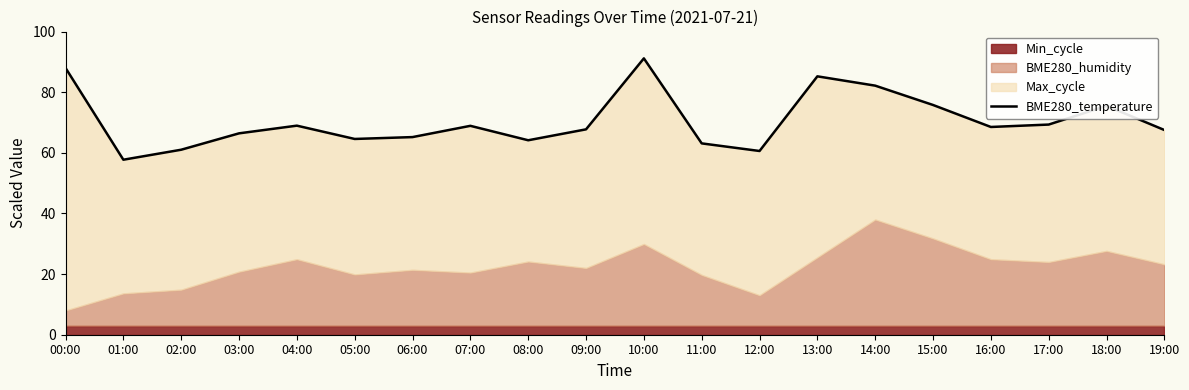

How many interior local valleys (lower than both neighbors) does the data have?

5